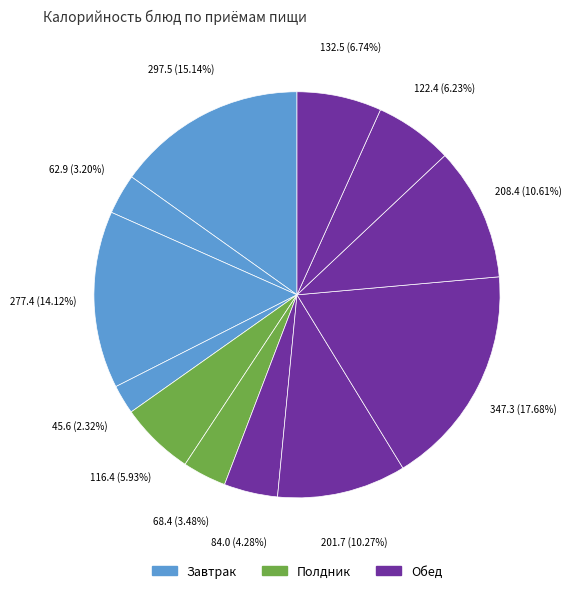

To the nearest percent, what is the average slice percentage?

8%